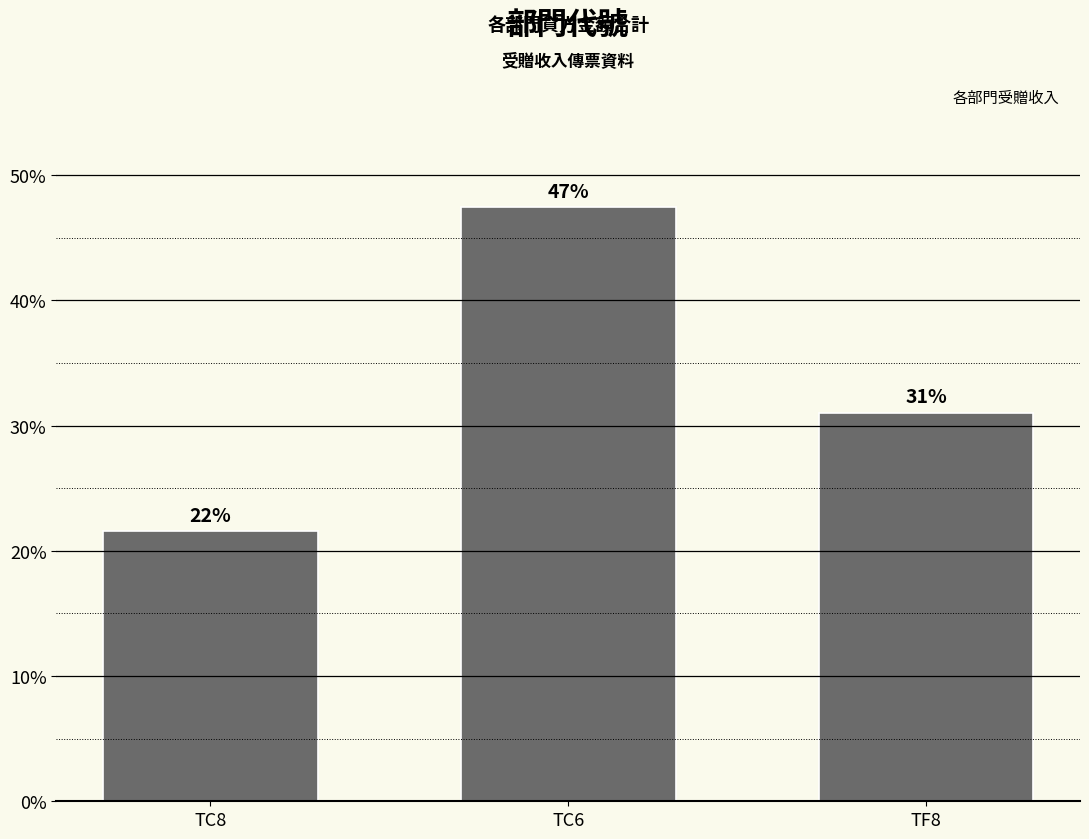

At which category does the chart reach its peak across all series?

TC6